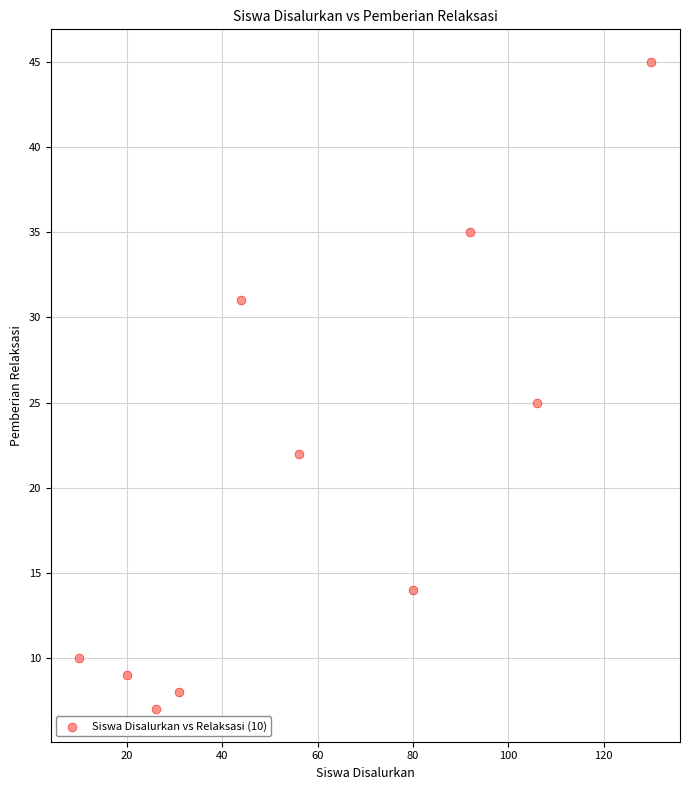

What is the average X value?

60